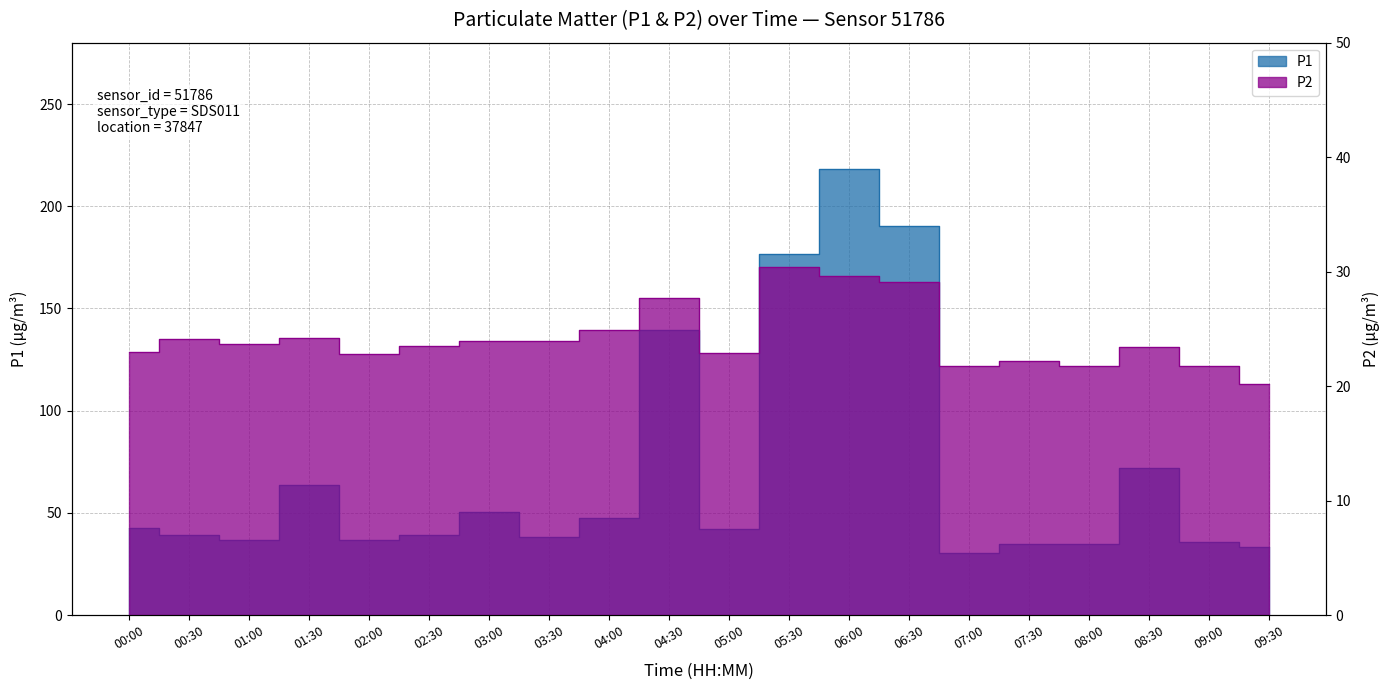

How many interior local valleys does the P1 series have?

6